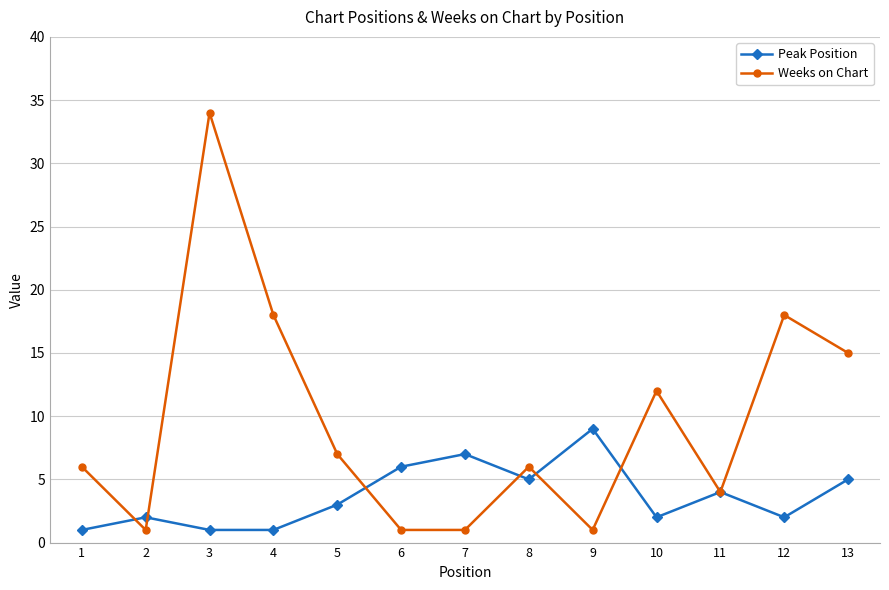

Does the chart have visible grid lines?

Yes